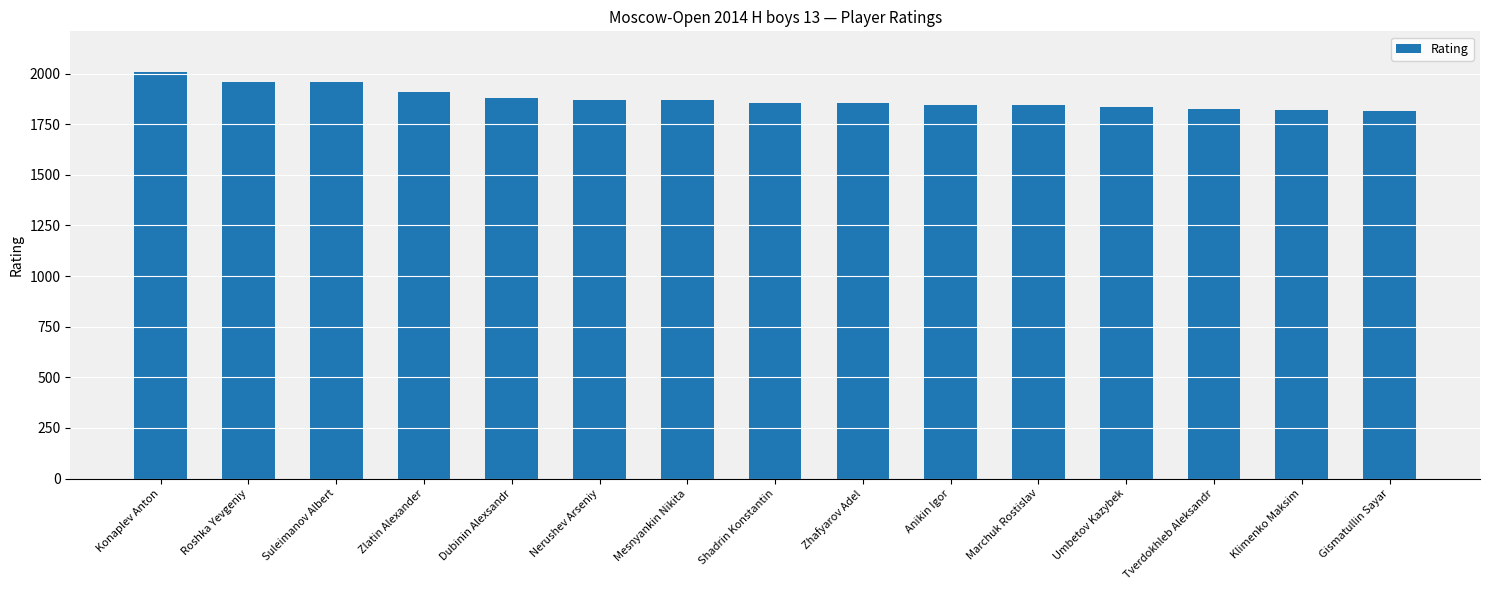

Which has a higher value, Tverdokhleb Aleksandr or Marchuk Rostislav?

Marchuk Rostislav